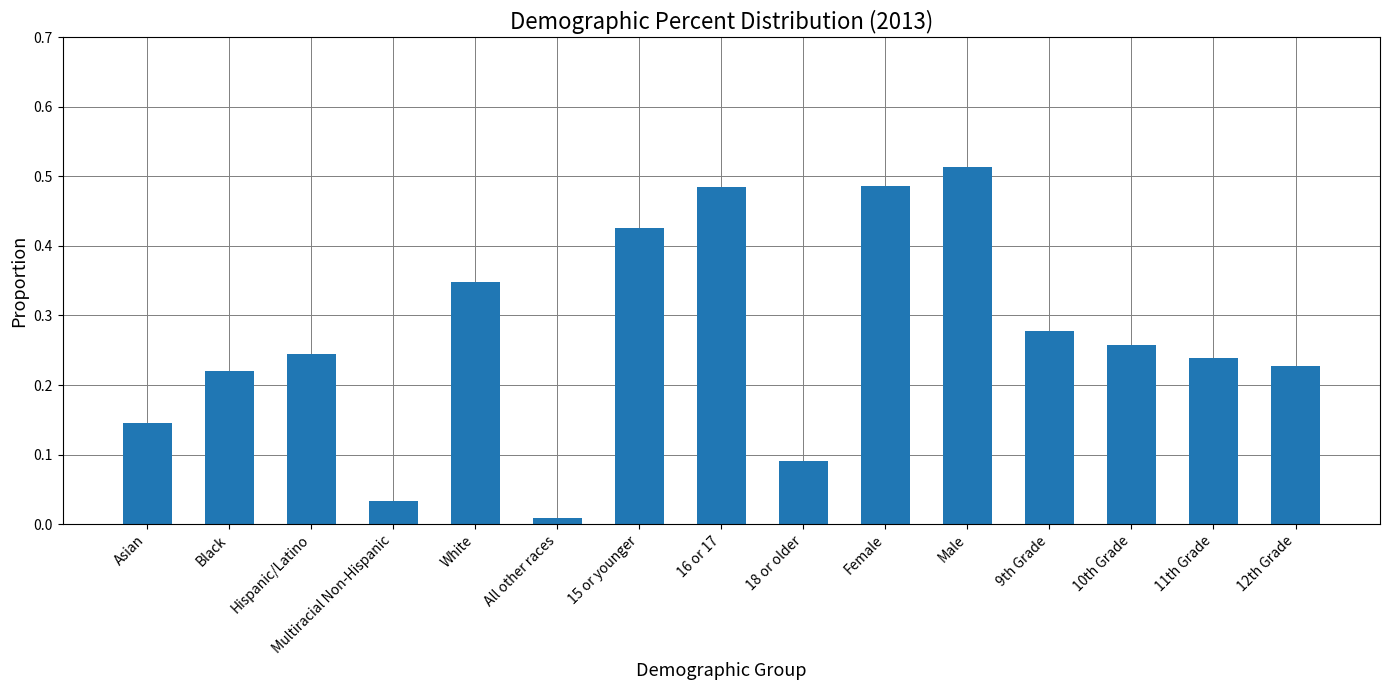

At which label is the value closest to 0?

All other races